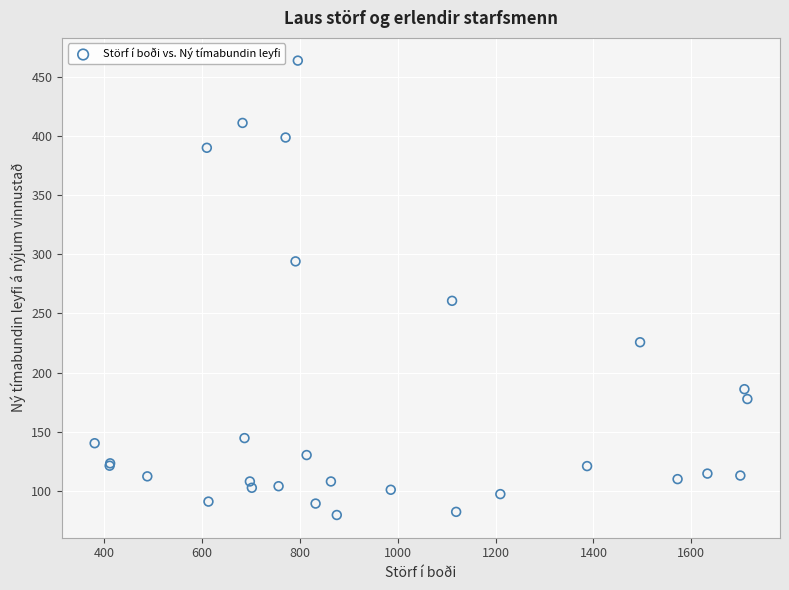

What Y value in the scatter plot is closest to 271?

260.7